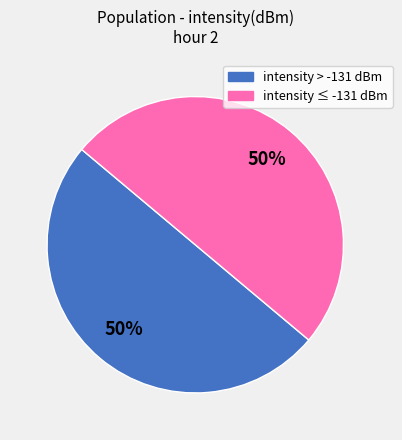

To the nearest percent, what is the average slice percentage?

50%